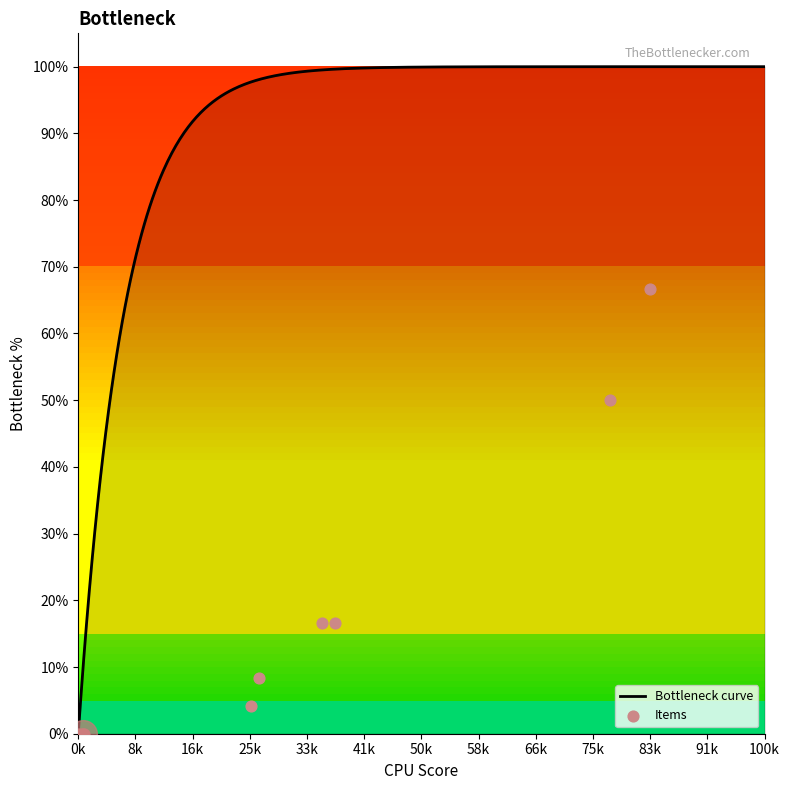

What is the maximum value for Bottleneck curve?

100.0